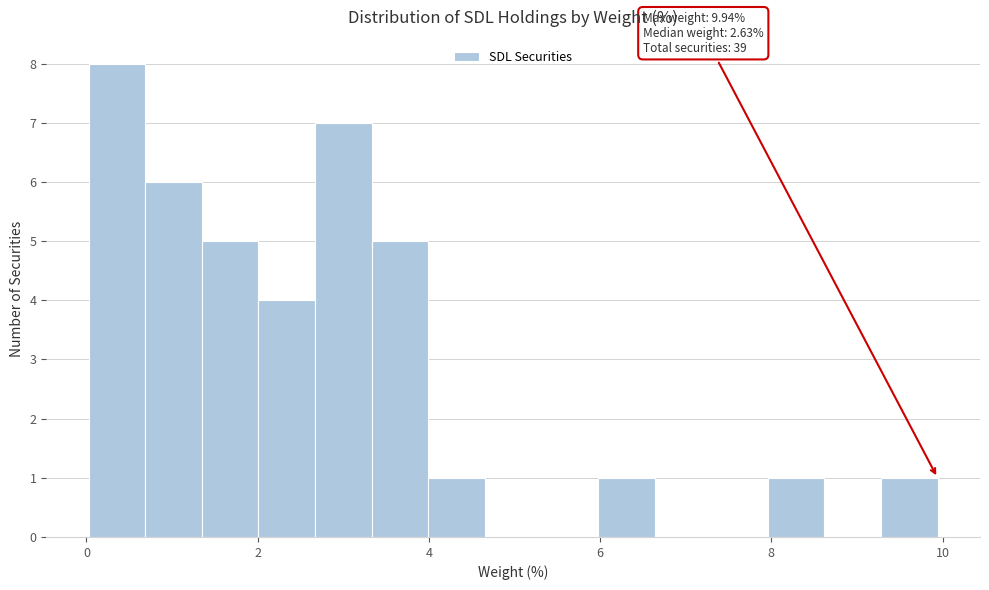

Around what value on the x-axis is the tallest bar? Give the approximate position of its centre, as read against the axis.

0.4